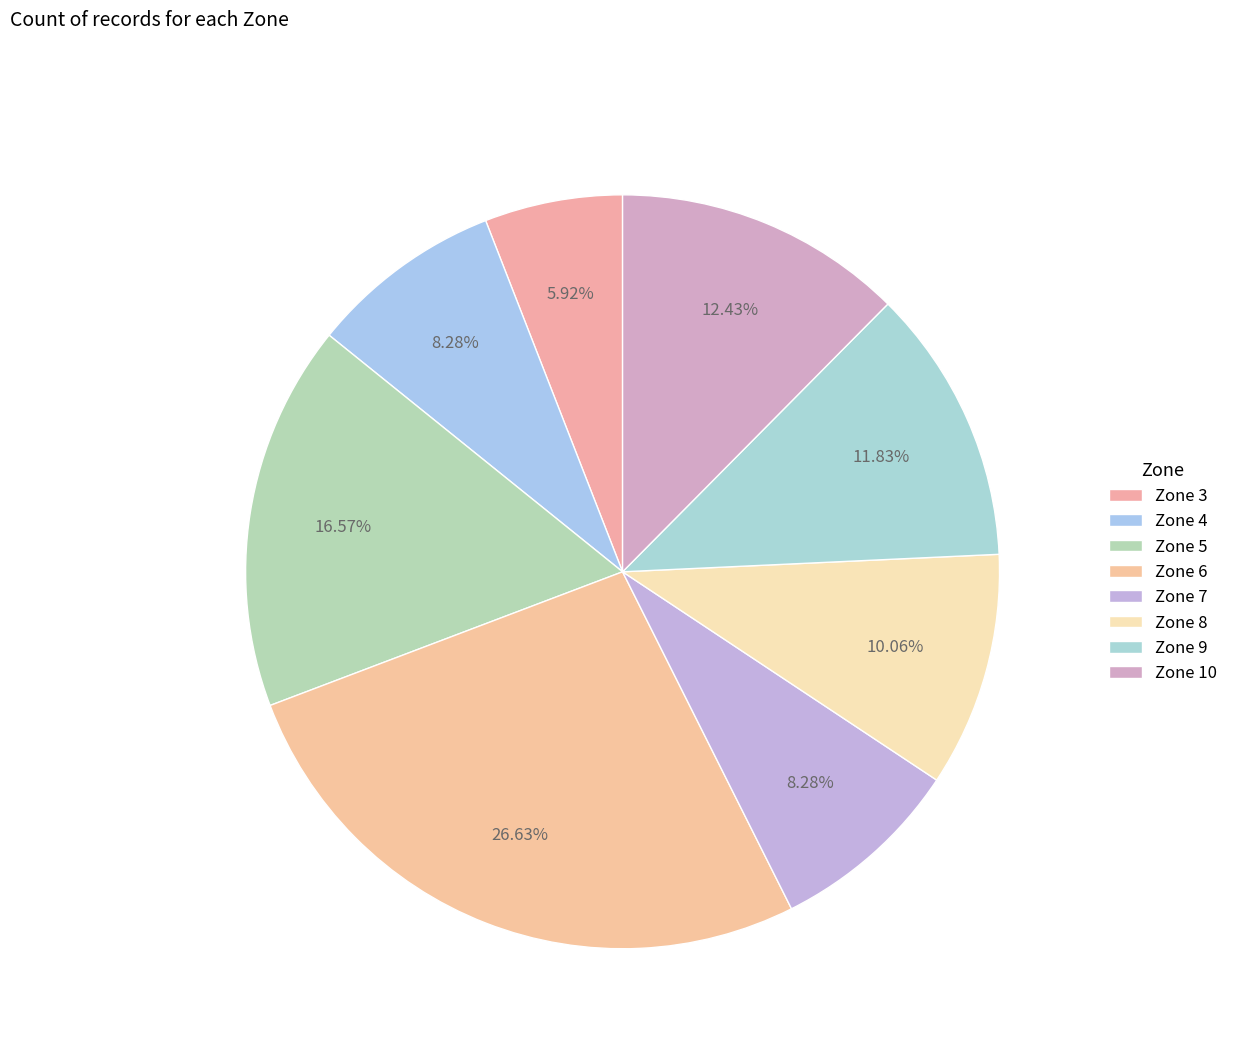

Count the number of slices in the pie.

8